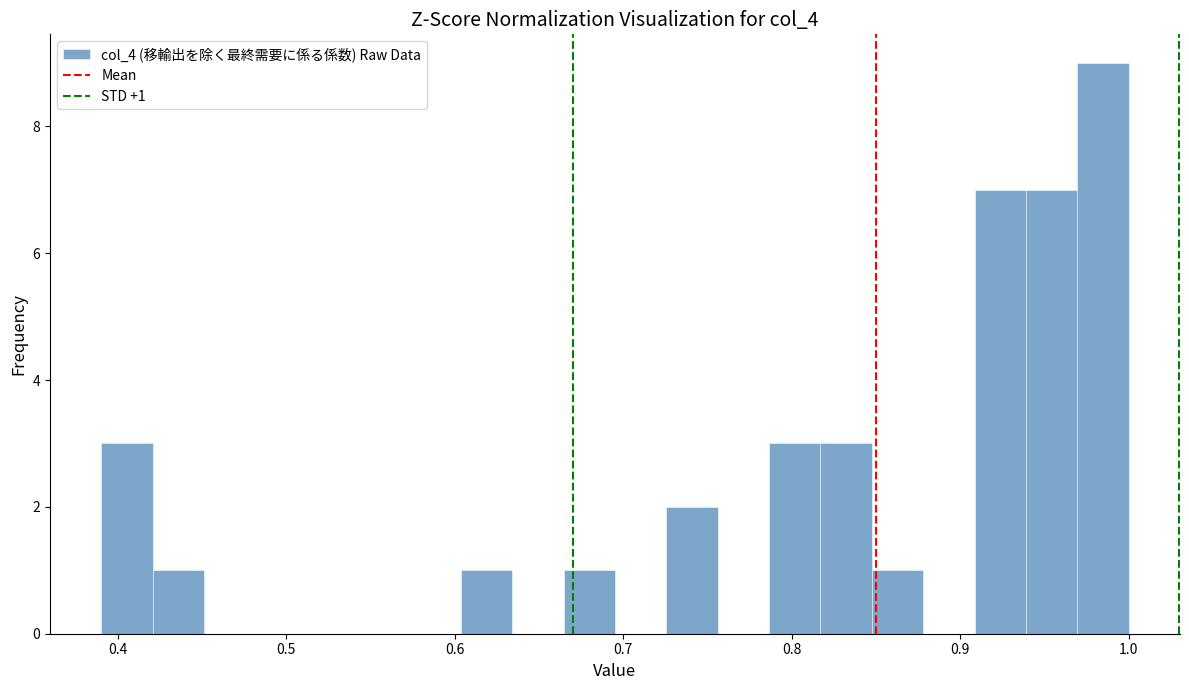

Around what value on the x-axis is the tallest bar? Give the approximate position of its centre, as read against the axis.

0.98